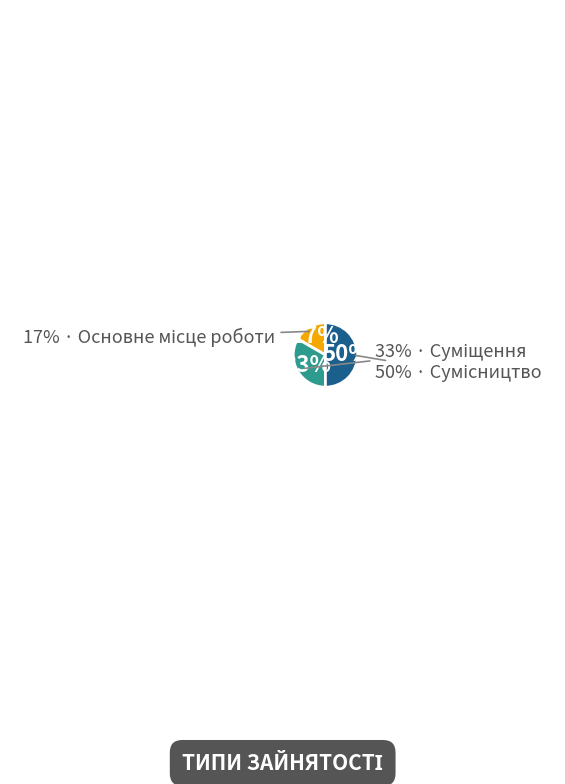

To the nearest percent, what is the difference between the largest and smallest slice percentages?

33%